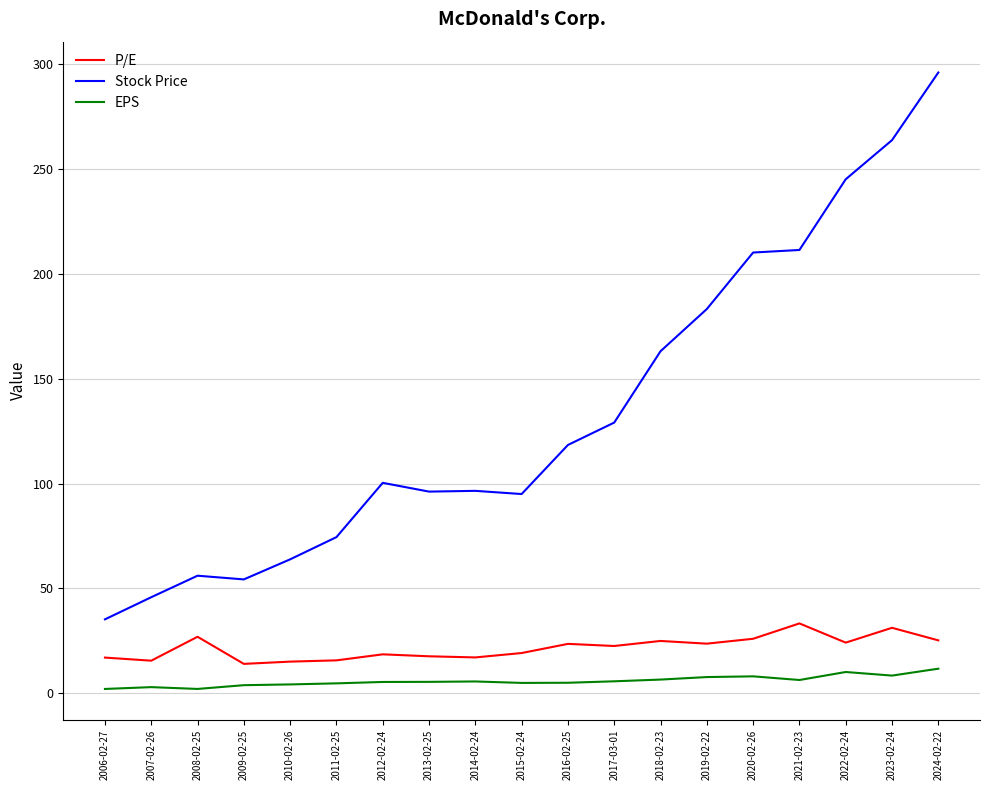

Rank the series by their maximum value, from lowest to highest.

EPS, P/E, Stock Price